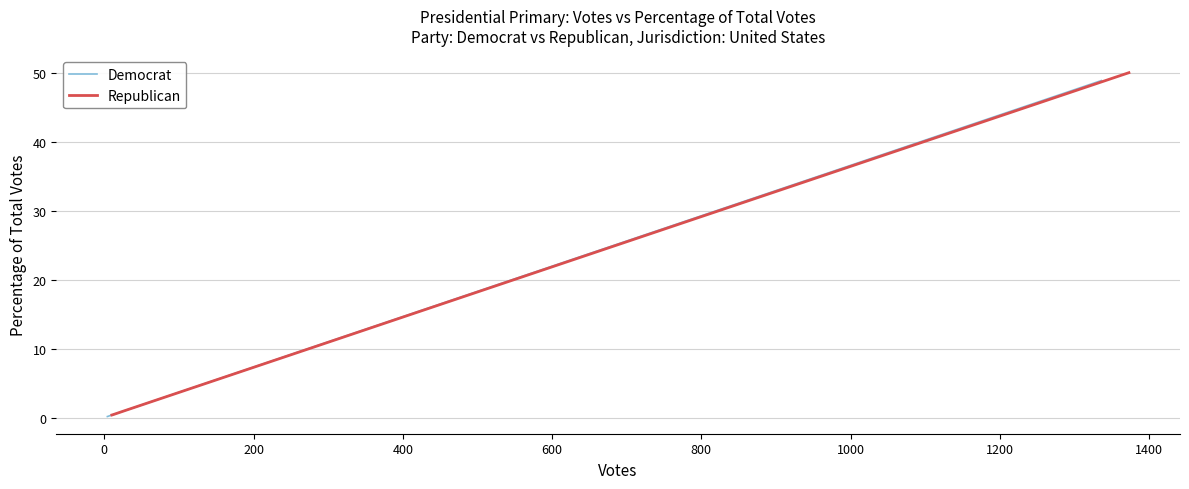

What is the maximum value for Democrat?

49.0